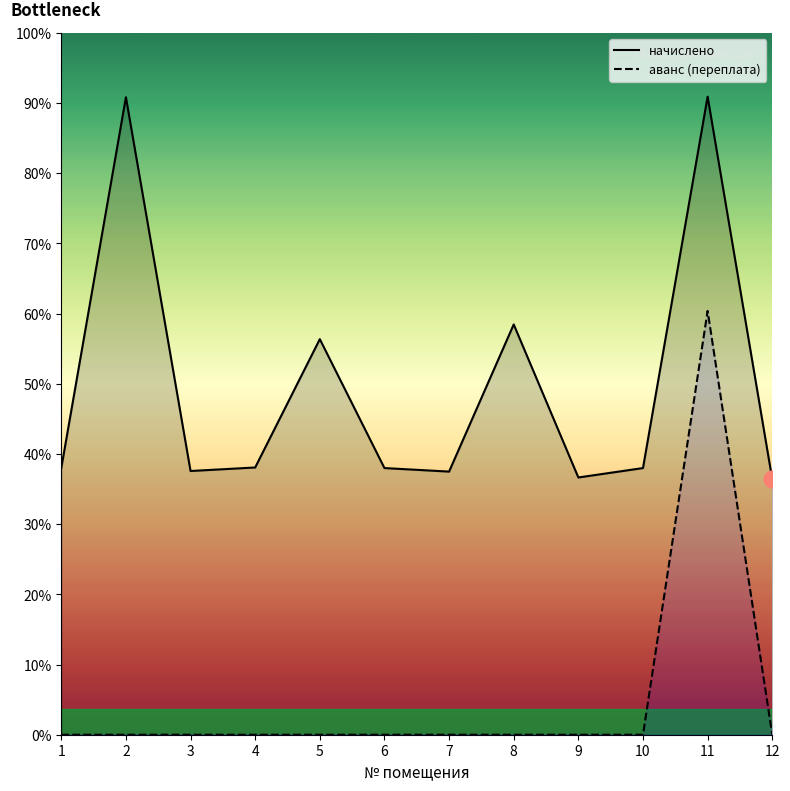

True or false: аванс (переплата) and начислено cross at least once.

False